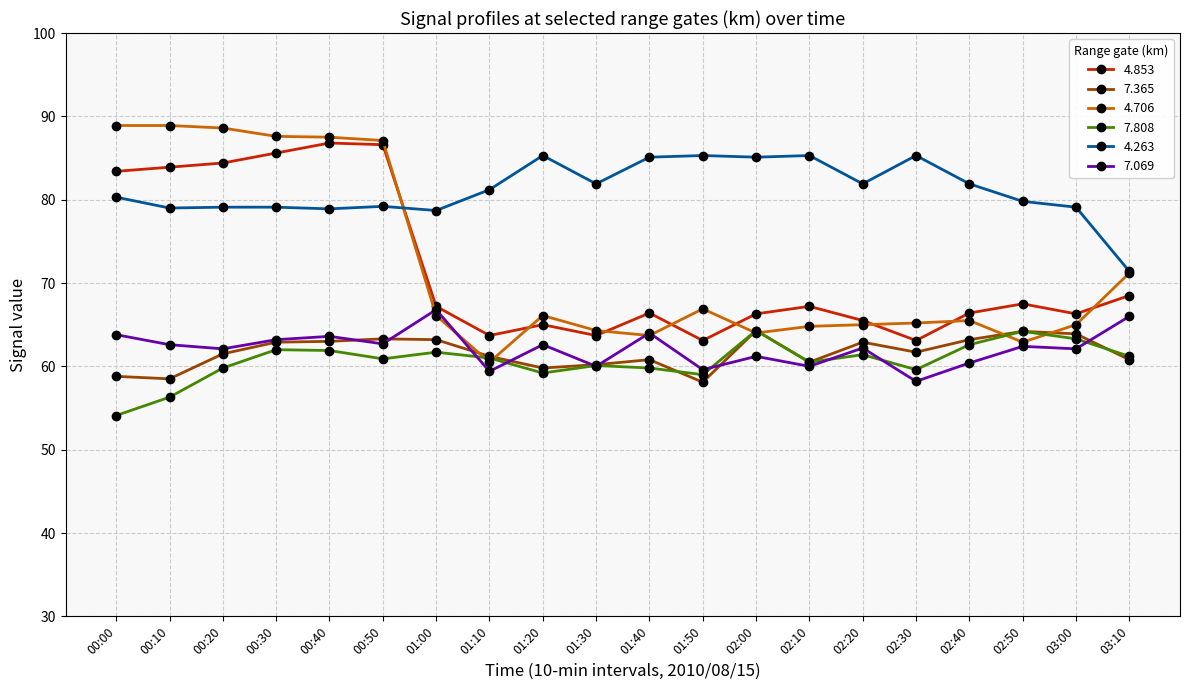

Which series has the largest range (max minus min)?

4.706